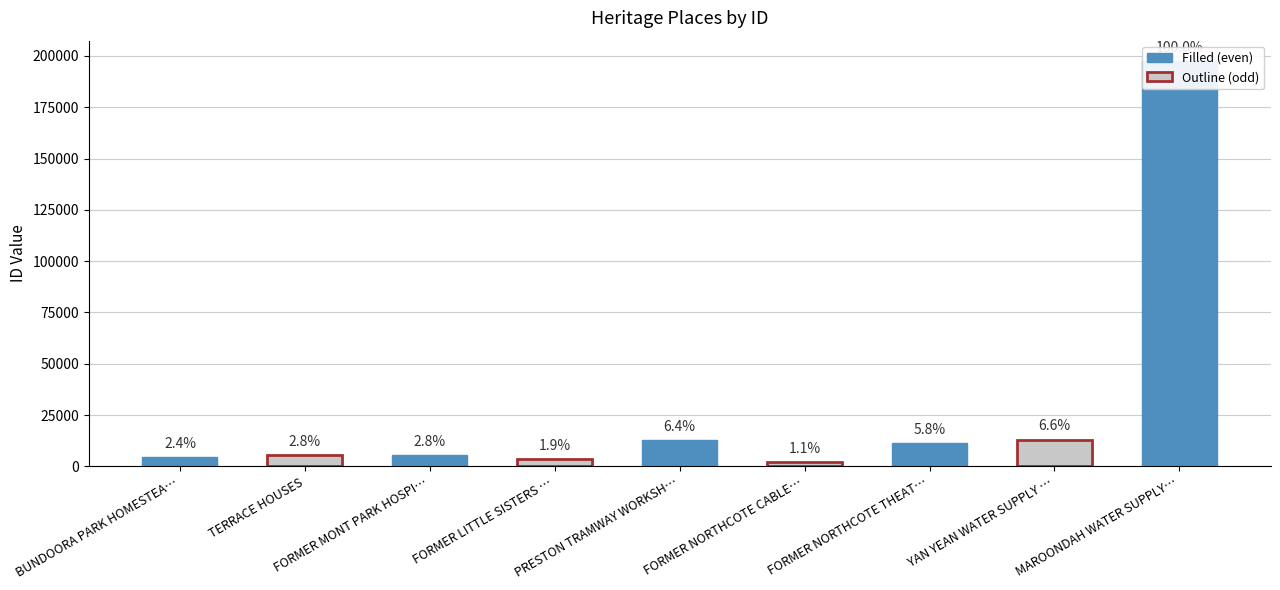

What is the difference between the values at PRESTON TRAMWAY WORKSHOPS and BUNDOORA PARK HOMESTEAD?

7943